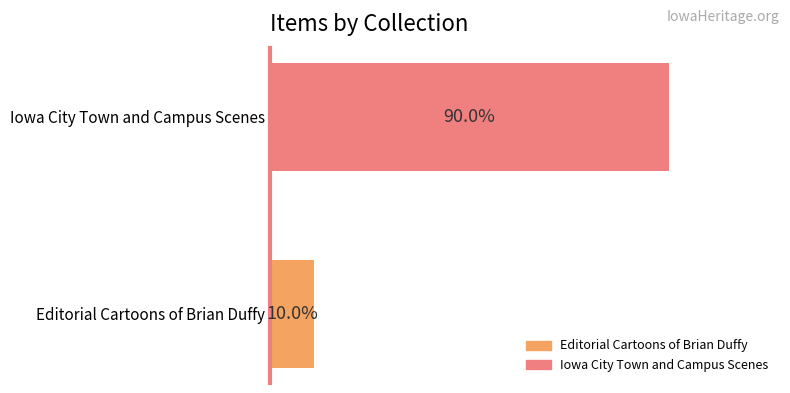

Which category has the lowest value across all series?

Editorial Cartoons of Brian Duffy